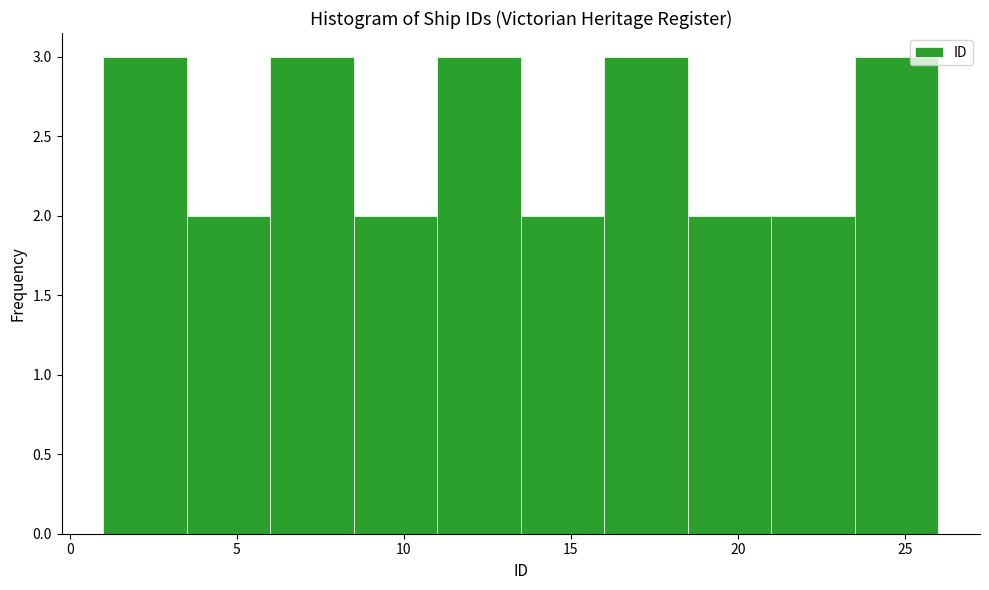

Reading left to right, transcribe this chart: for each bar, give the range it covers on the x-axis and its height. The values are not printed on the chart, so give them approximately, as read against the axis.

1.0 to 3.5: 3
3.5 to 6.0: 2
6.0 to 8.5: 3
8.5 to 11.0: 2
11.0 to 13.5: 3
13.5 to 16.0: 2
16.0 to 18.5: 3
18.5 to 21.0: 2
21.0 to 23.5: 2
23.5 to 26.0: 3